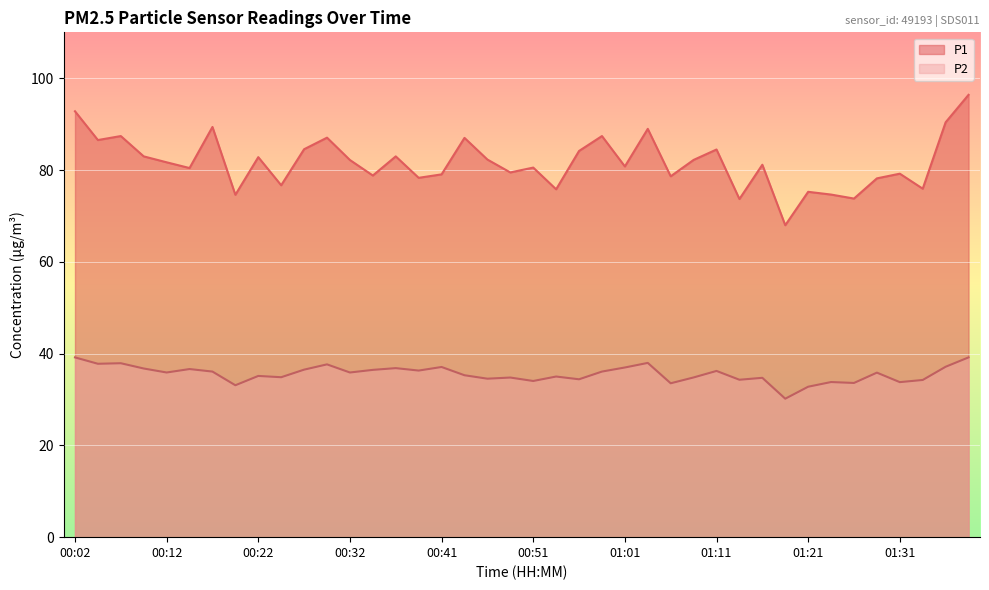

Does the chart display data point markers on the line(s)?

No